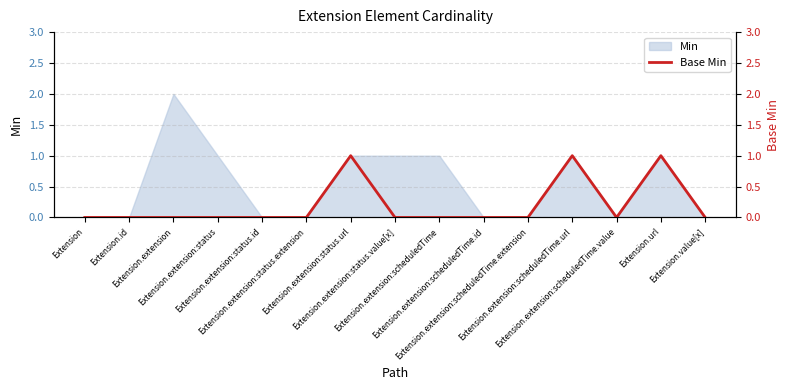

True or false: the data has more than 0 interior local peaks.

True